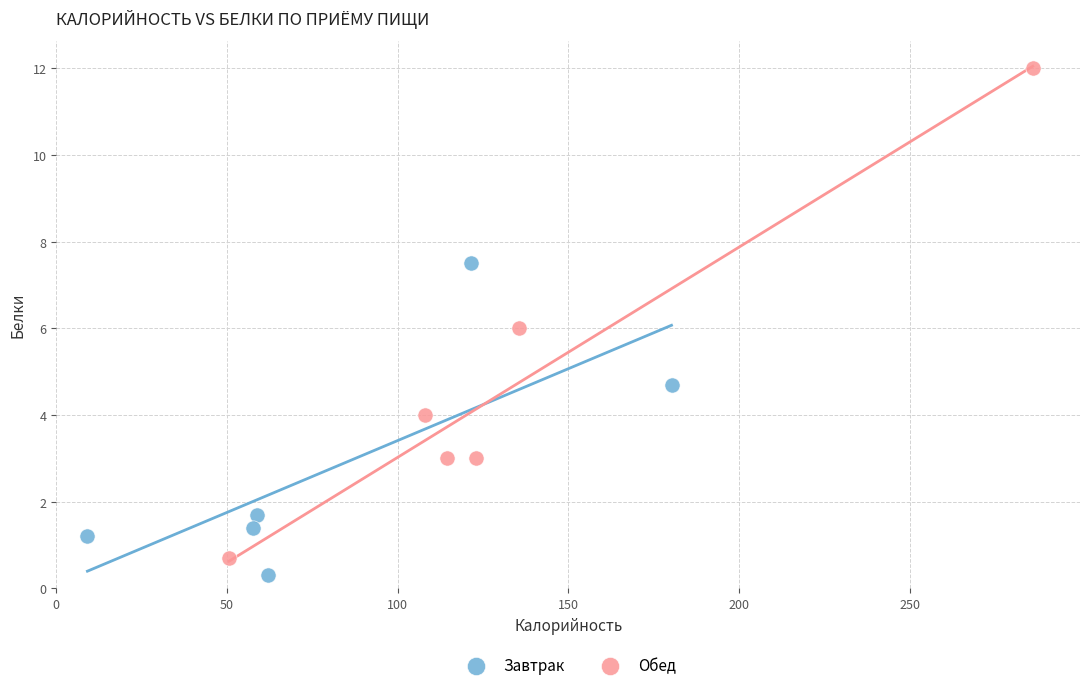

Which series has the largest Y range (max minus min)?

Обед